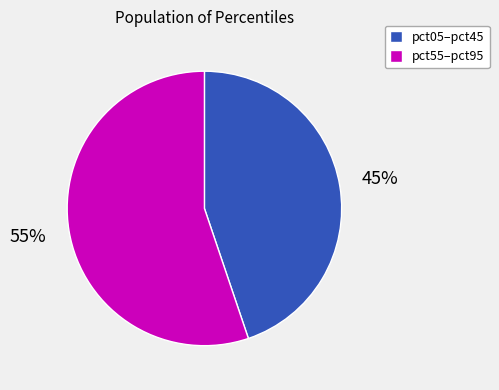

Is it true that pct55–pct95 is 55% of the pie?

True